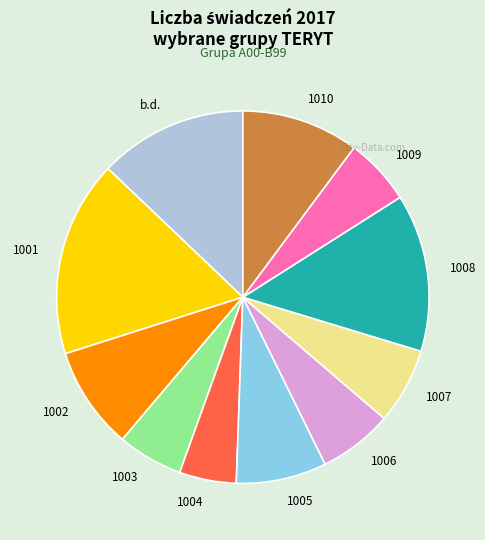

Does any single category account for the majority?

No